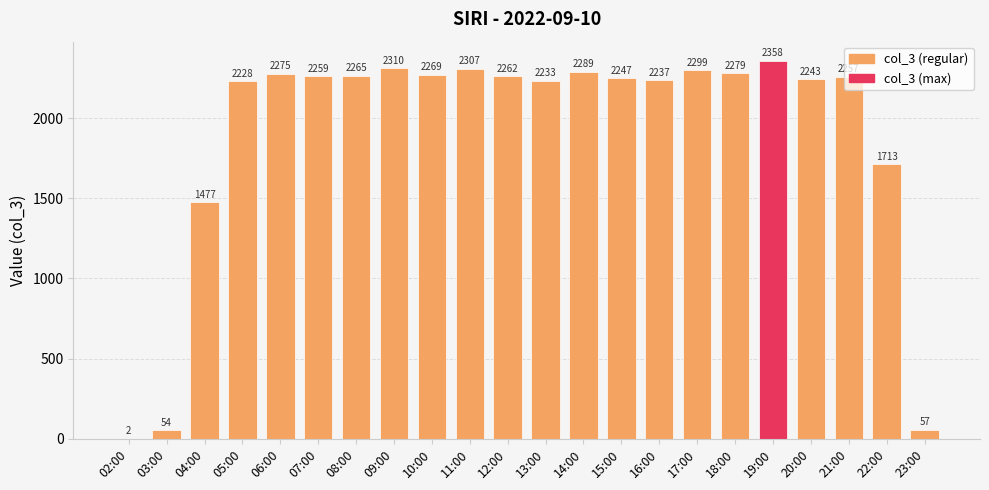

Approximately how many times larger is the value at 11:00 compared to 20:00?

1.0